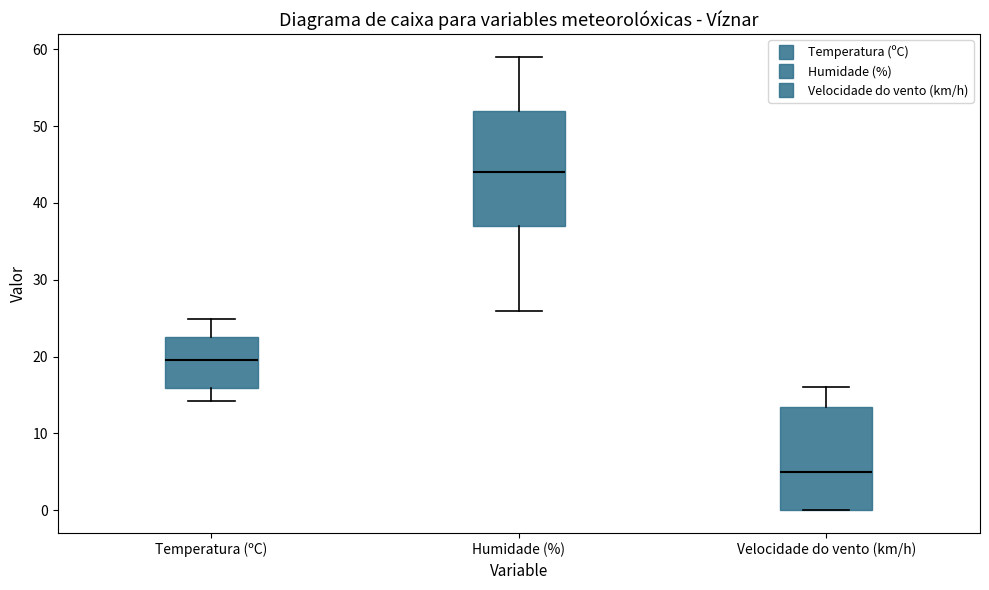

Comparing the boxes themselves (not the whiskers), which one is the tallest?

Humidade (%)